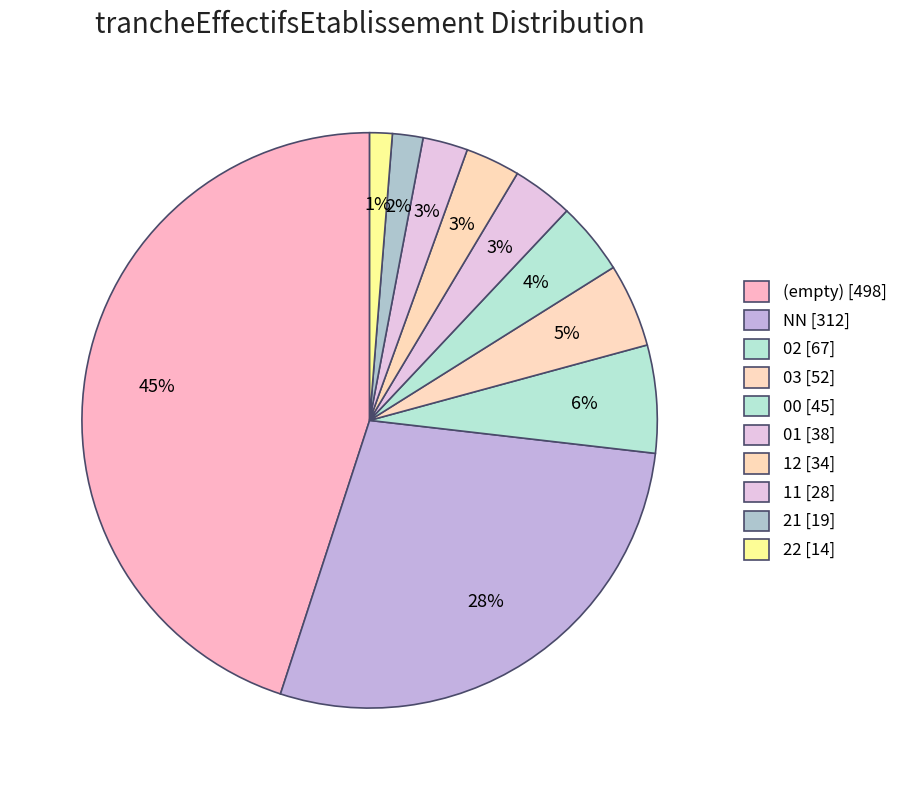

Does any single category account for the majority?

No